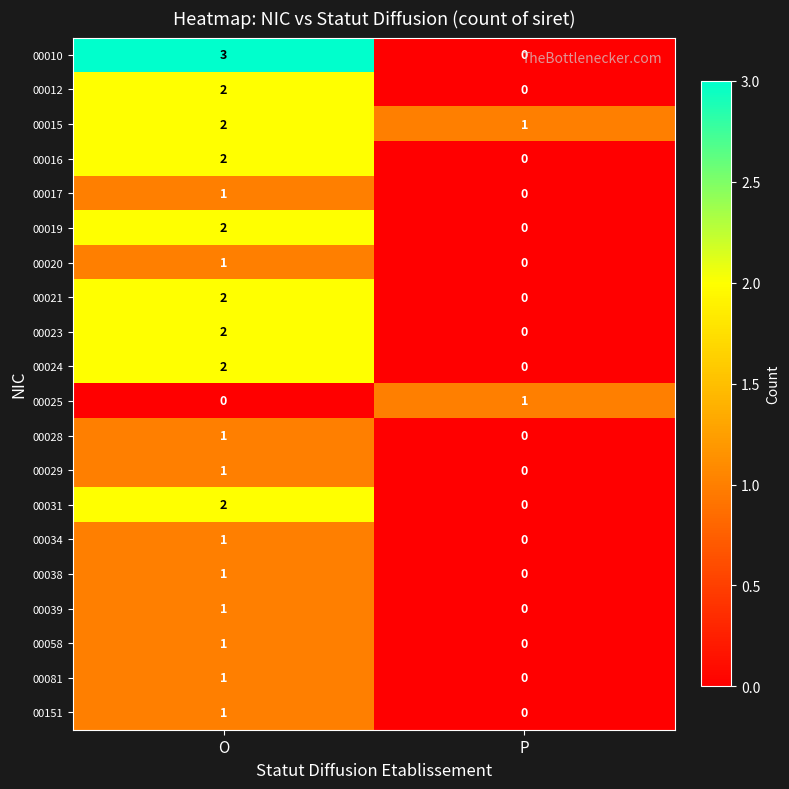

At which category is the sum across all series the highest?

O